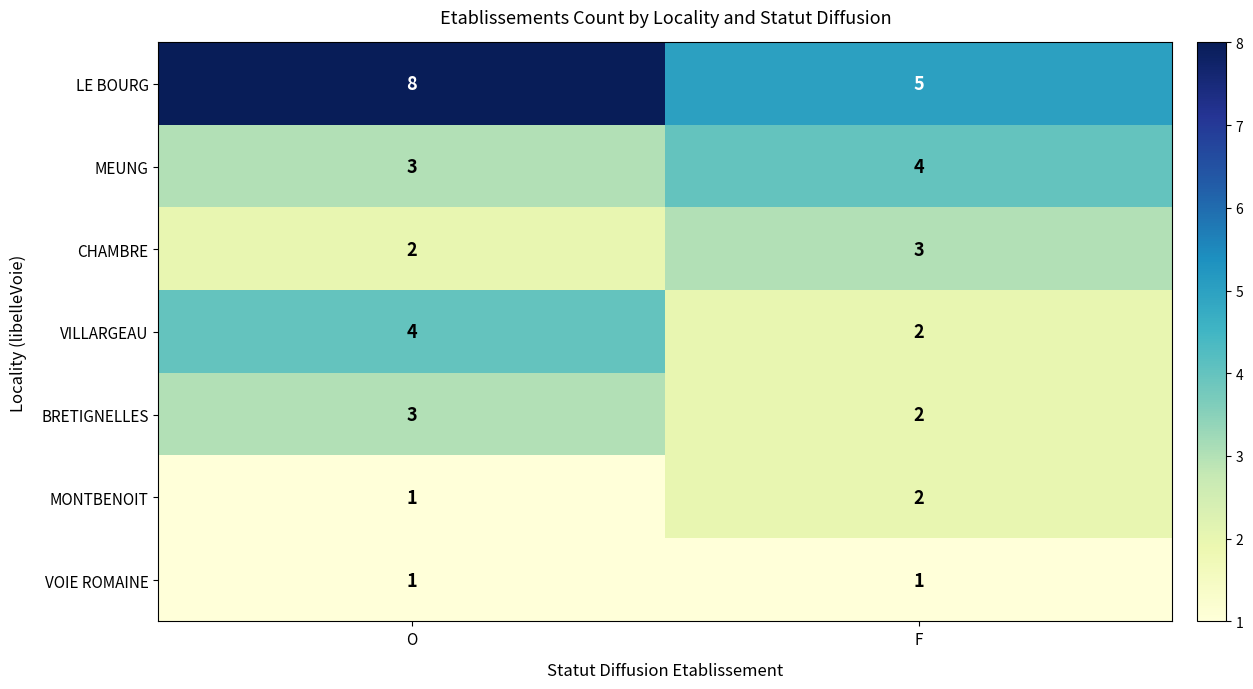

How many distinct data groups are displayed?

7